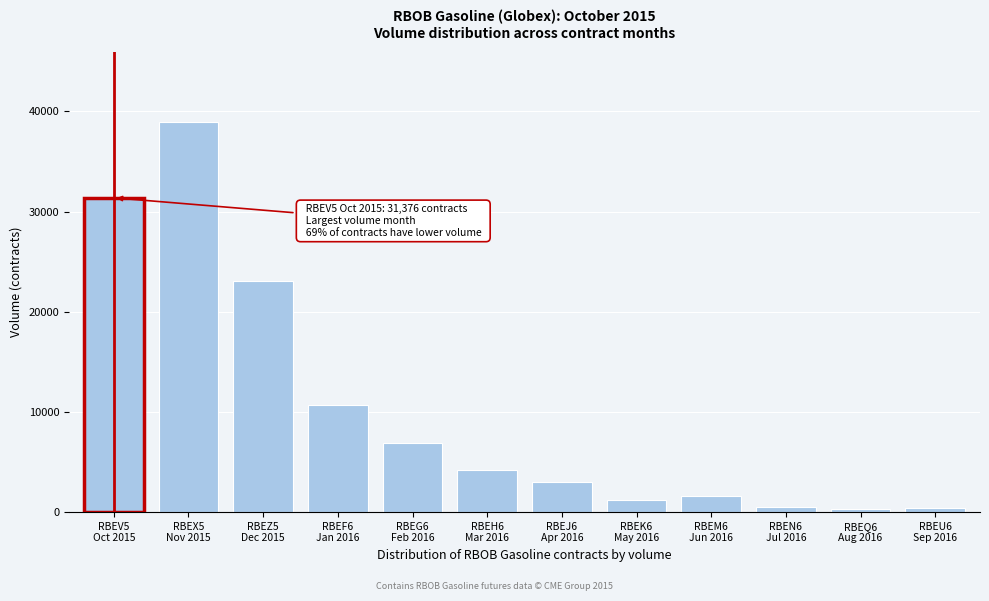

What is the maximum value shown in the chart?

38967